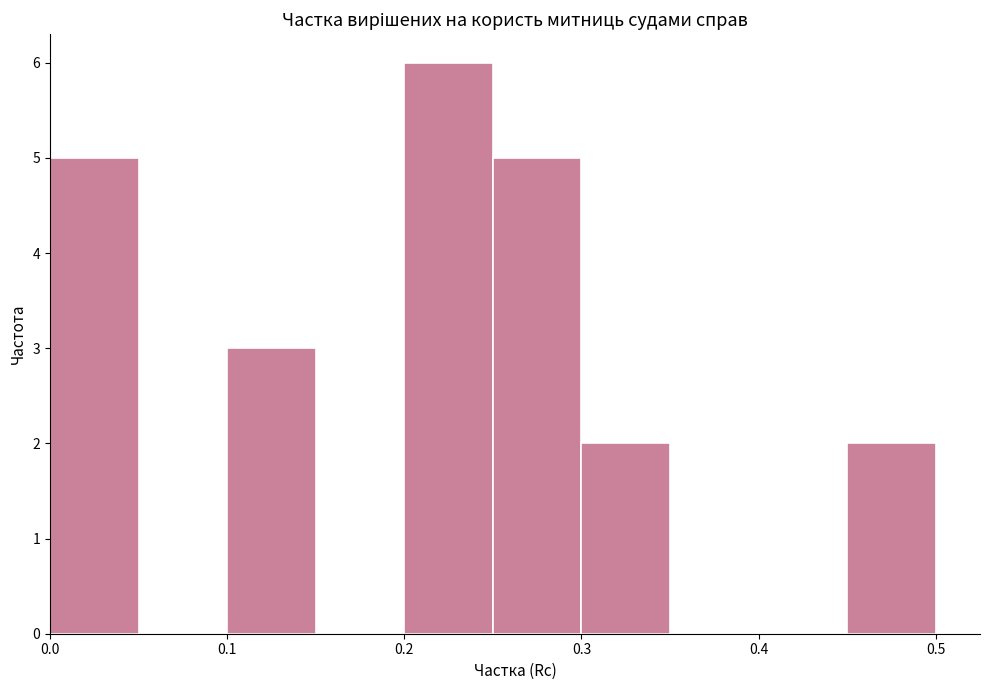

Over which range of the x-axis is the bar tallest?

0.20 to 0.25